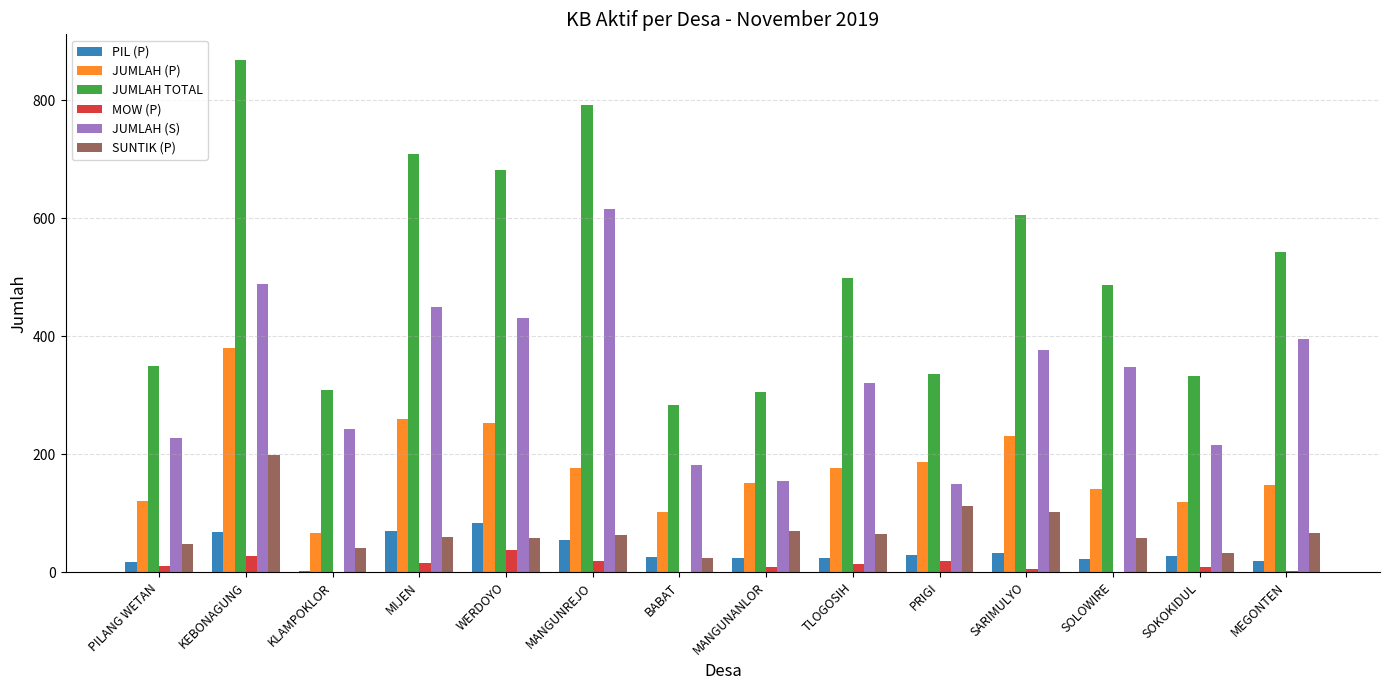

Between MANGUNANLOR and TLOGOSIH, which series saw the biggest shift?

JUMLAH TOTAL